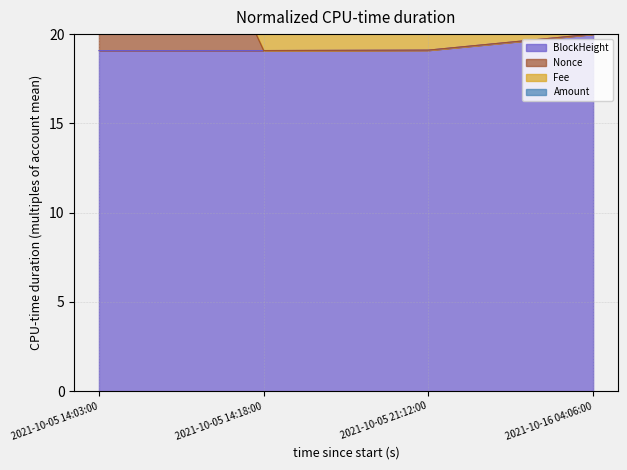

What is the sum of all Nonce values?

97.3